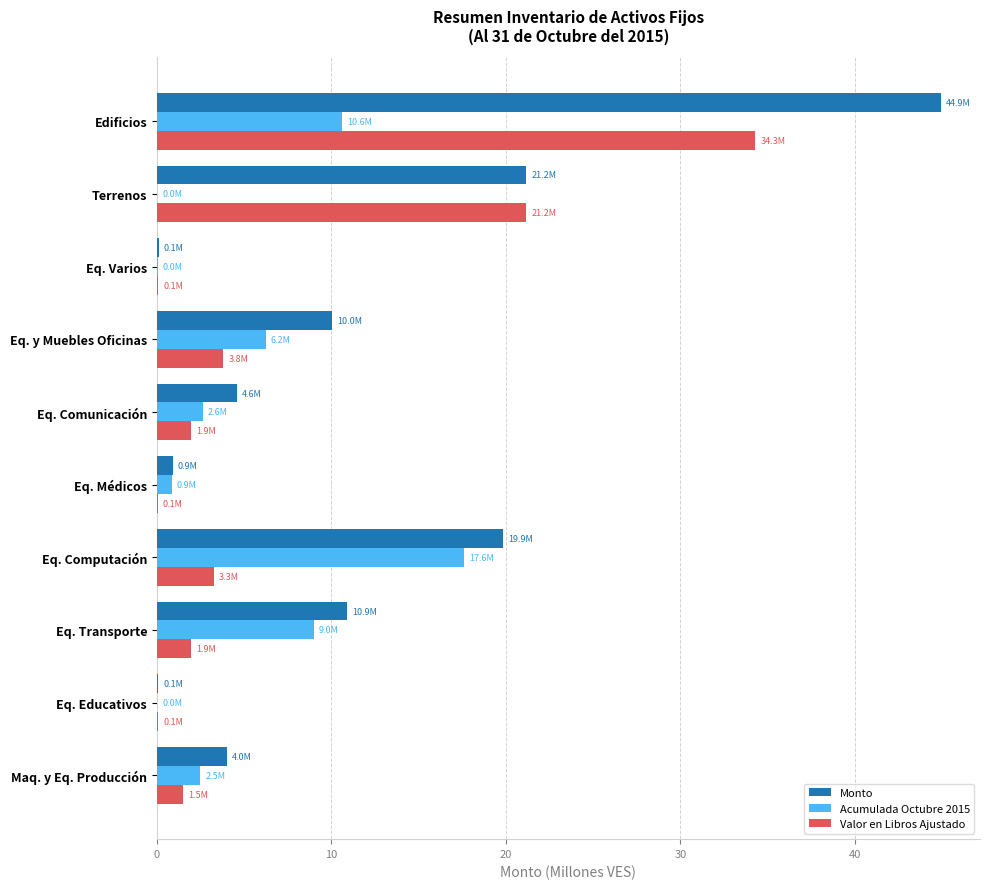

What is the greatest value displayed?

44.9